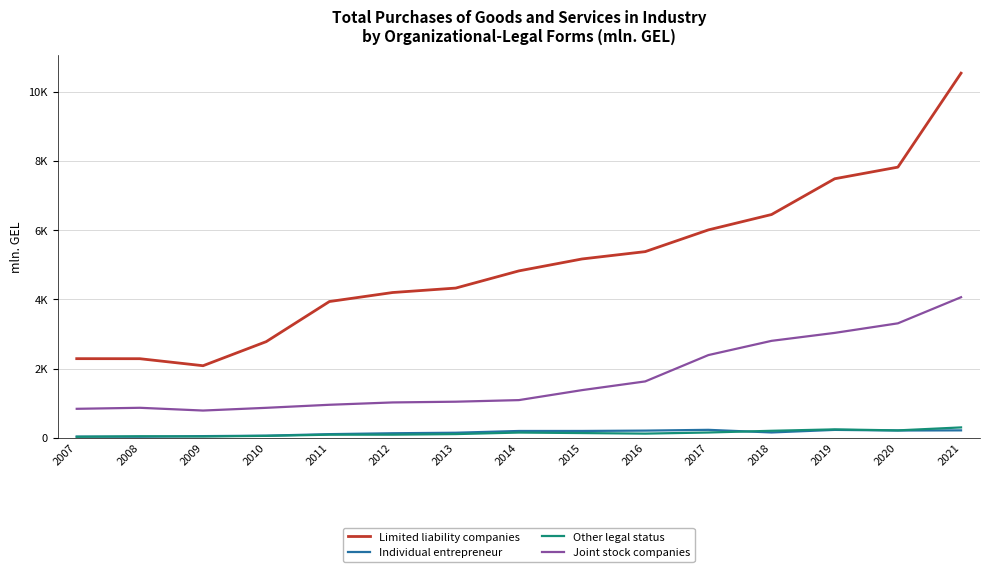

At which category is the sum across all series the highest?

2021